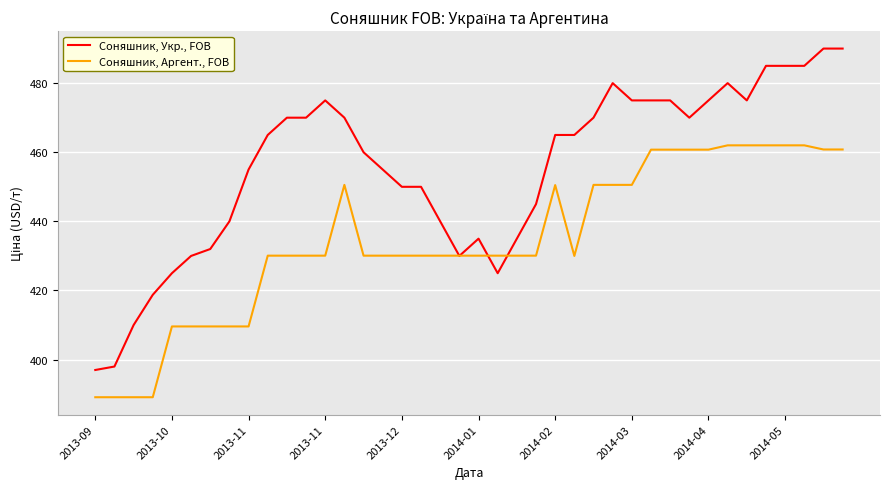

What is the highest value of the Соняшник, Укр., FOB series?

490.0